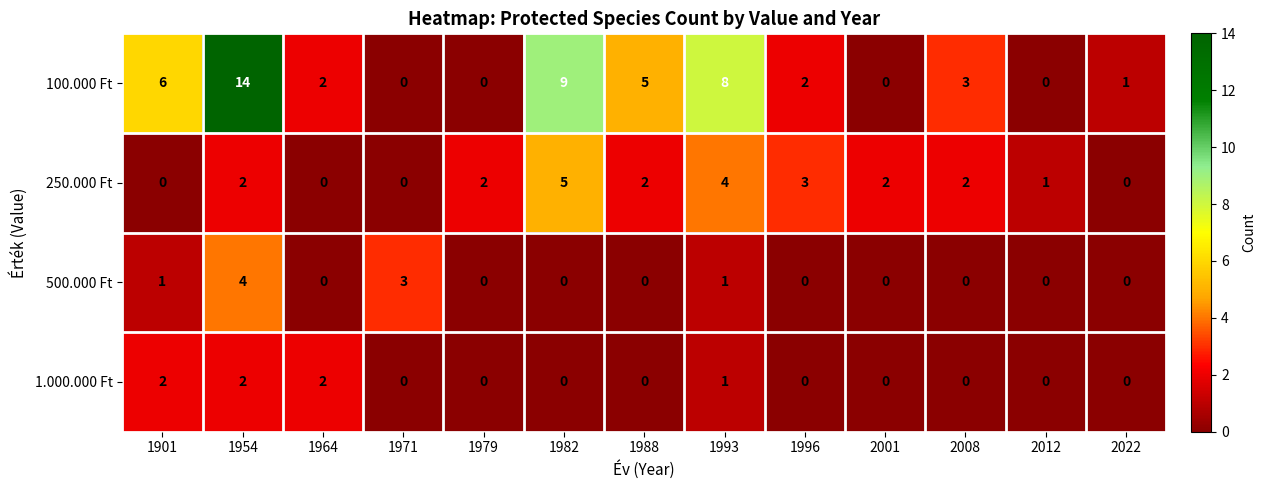

What is the sum of all 1.000.000 Ft values?

7